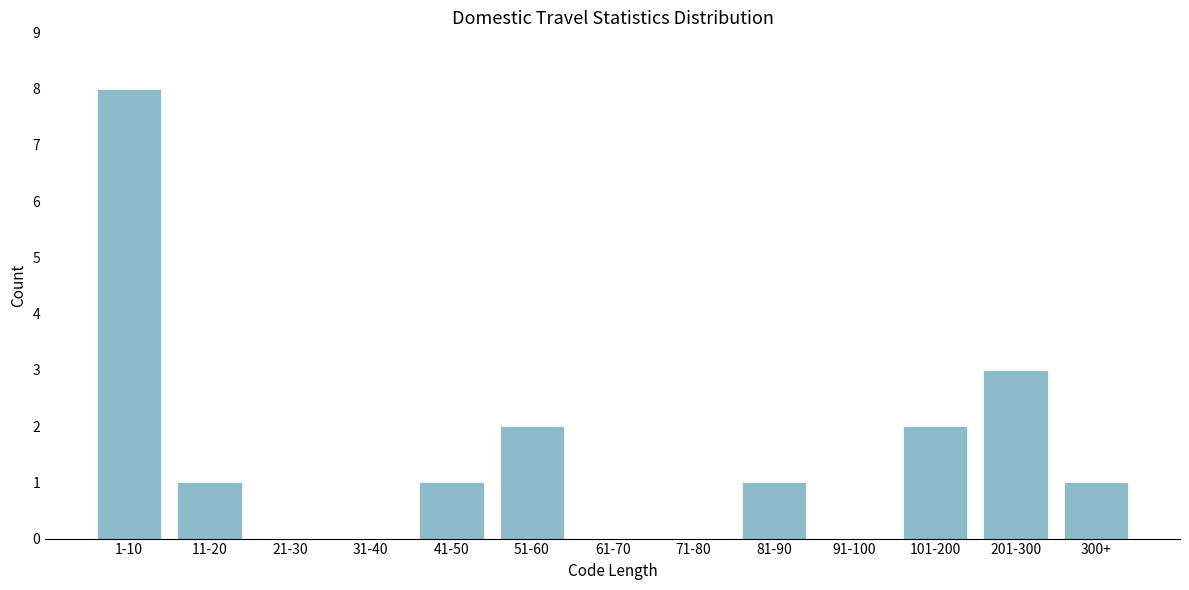

Reading right to left, transcribe all the data shown in this chart.

300+=1	201-300=3	101-200=2	91-100=0	81-90=1	71-80=0	61-70=0	51-60=2	41-50=1	31-40=0	21-30=0	11-20=1	1-10=8